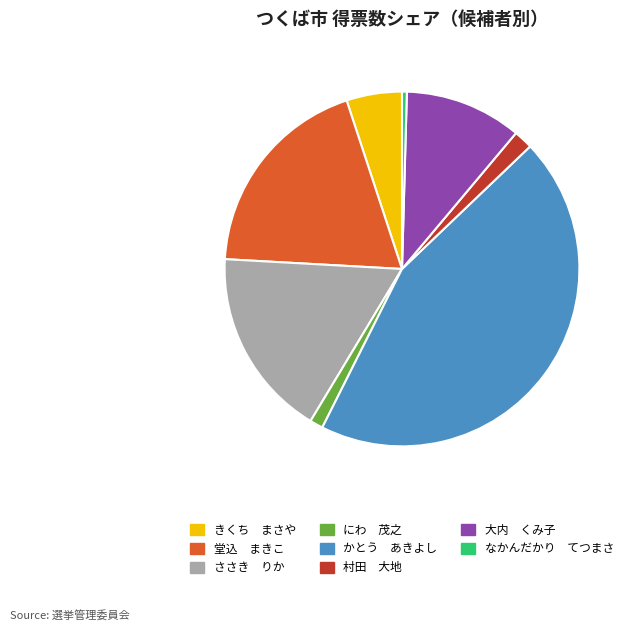

Count the number of slices in the pie.

8